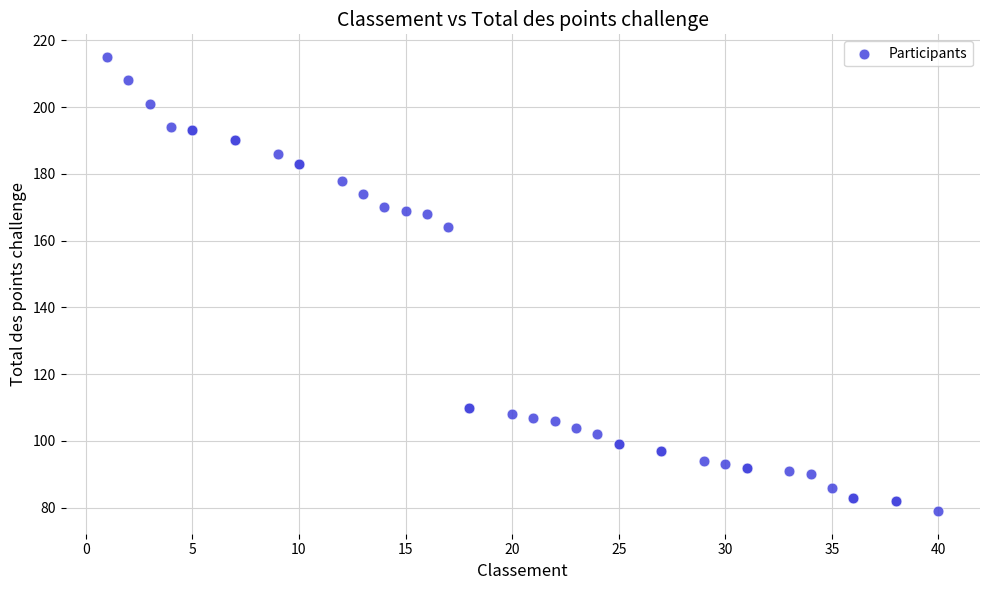

What Y value in the scatter plot is closest to 147?

164